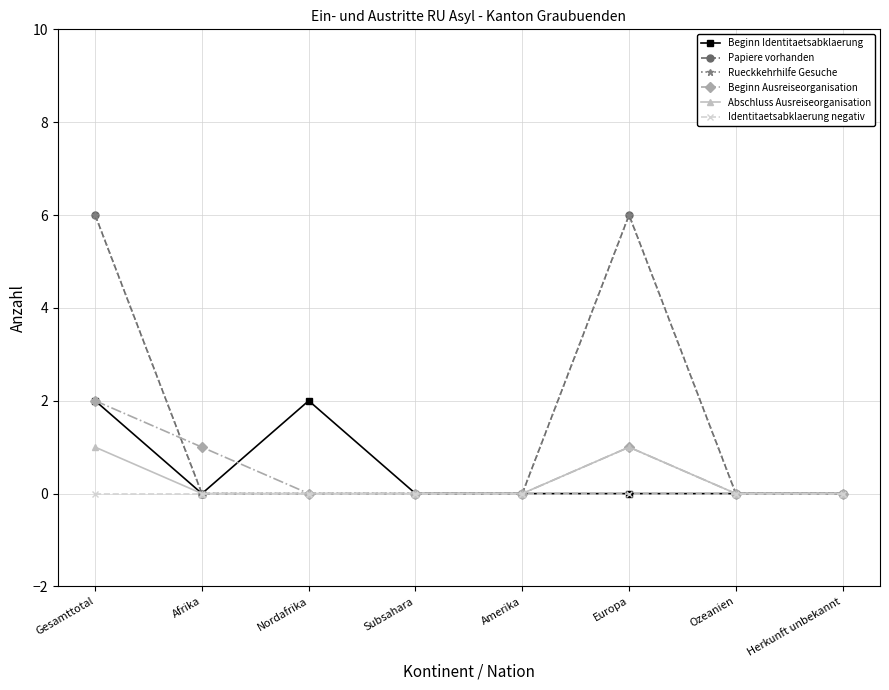

Does the chart have visible grid lines?

Yes